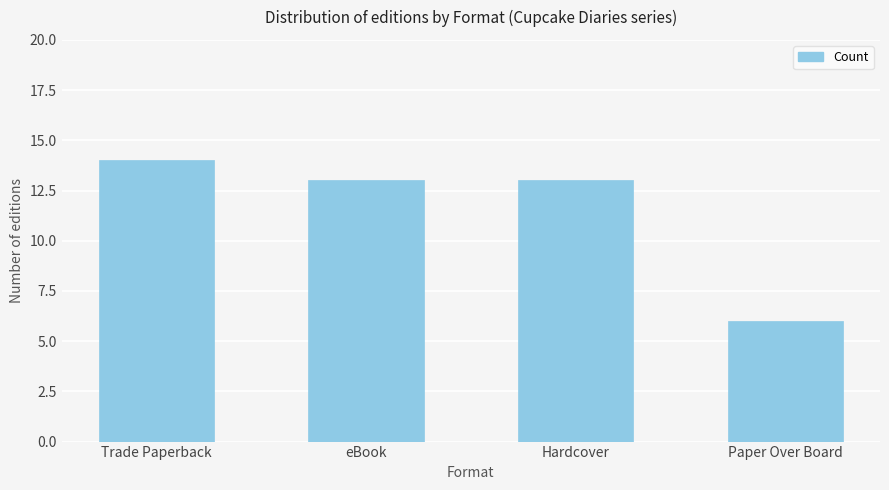

The chart shows a value of 8 at Paper Over Board. True or false?

False